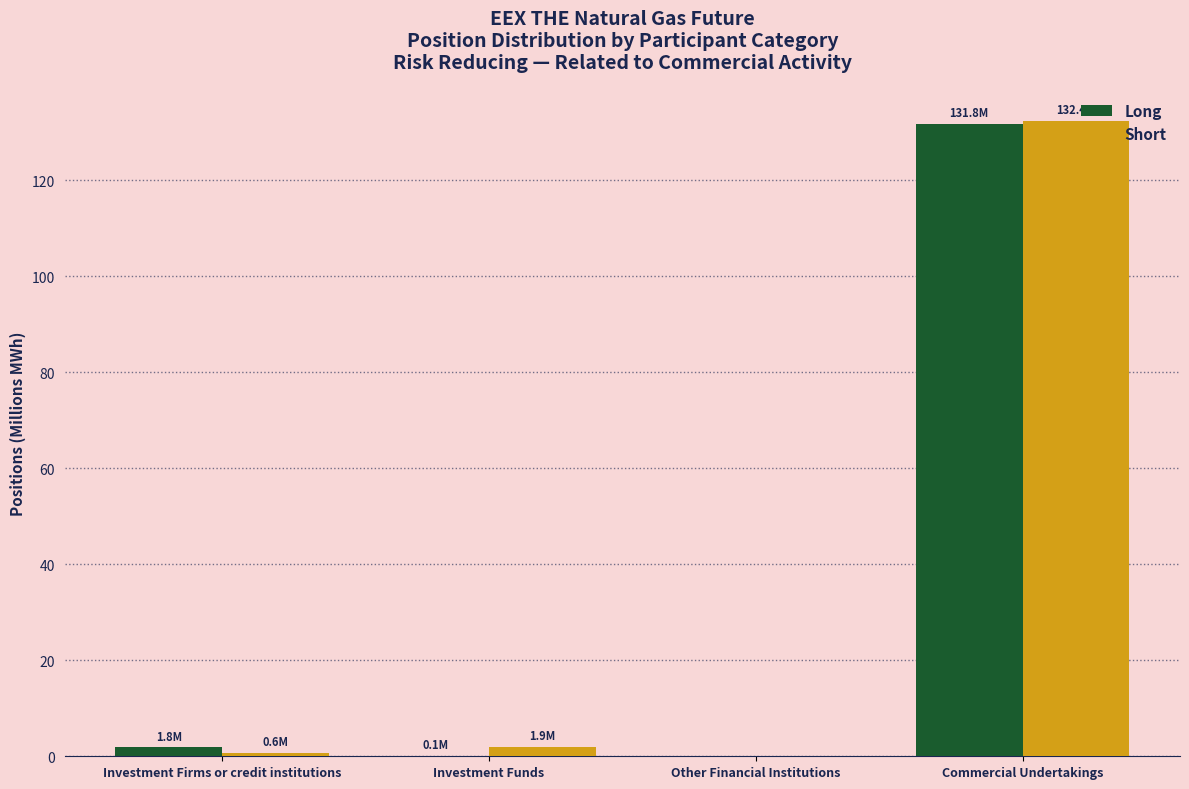

The Short series shows 229.6 at Commercial Undertakings. True or false?

False